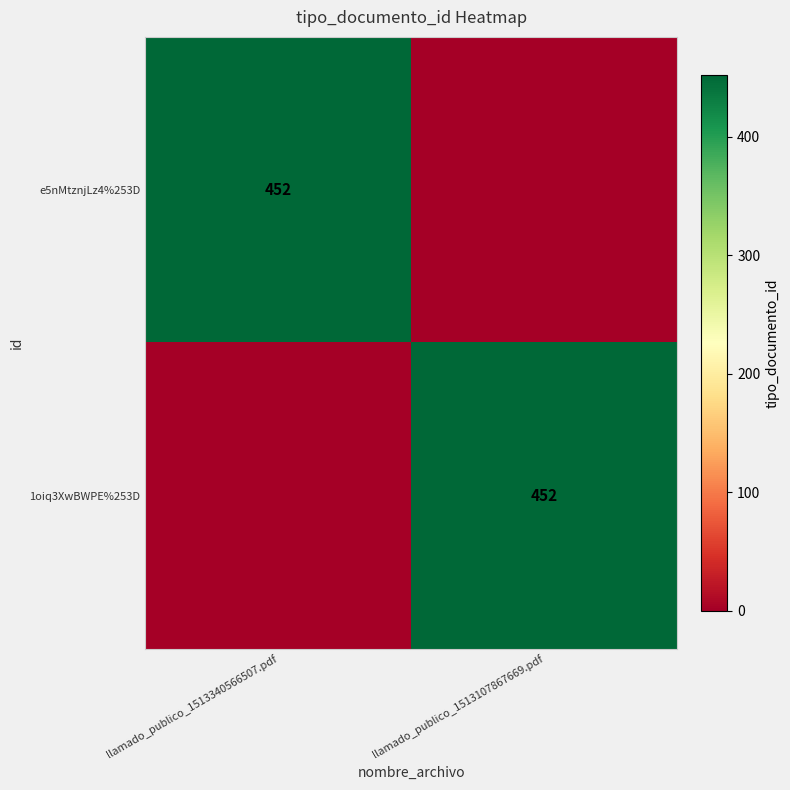

The e5nMtznjLz4%253D series shows 242 at llamado_publico_1513340566507.pdf. True or false?

False